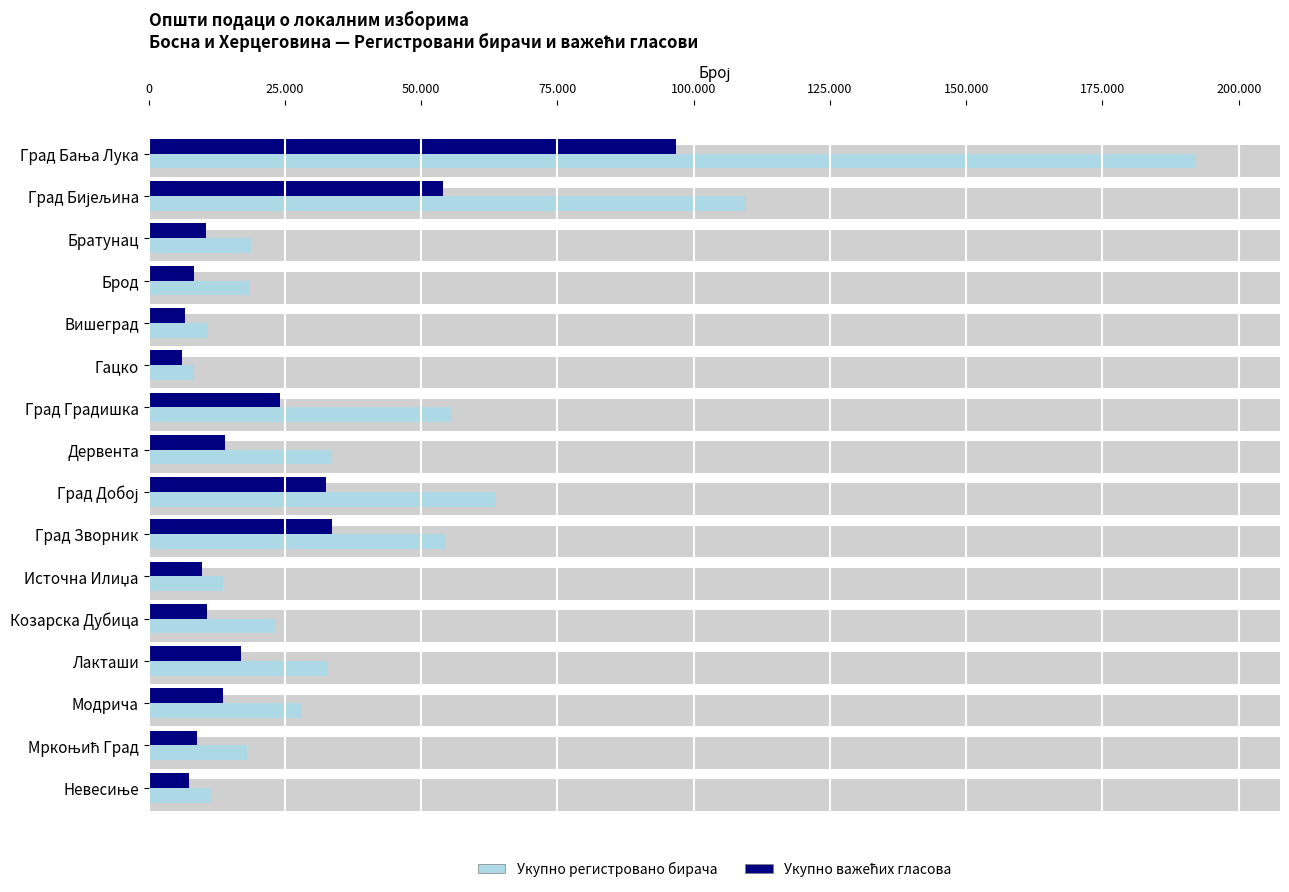

What is the difference between the highest and lowest values at Град Градишка?

31577